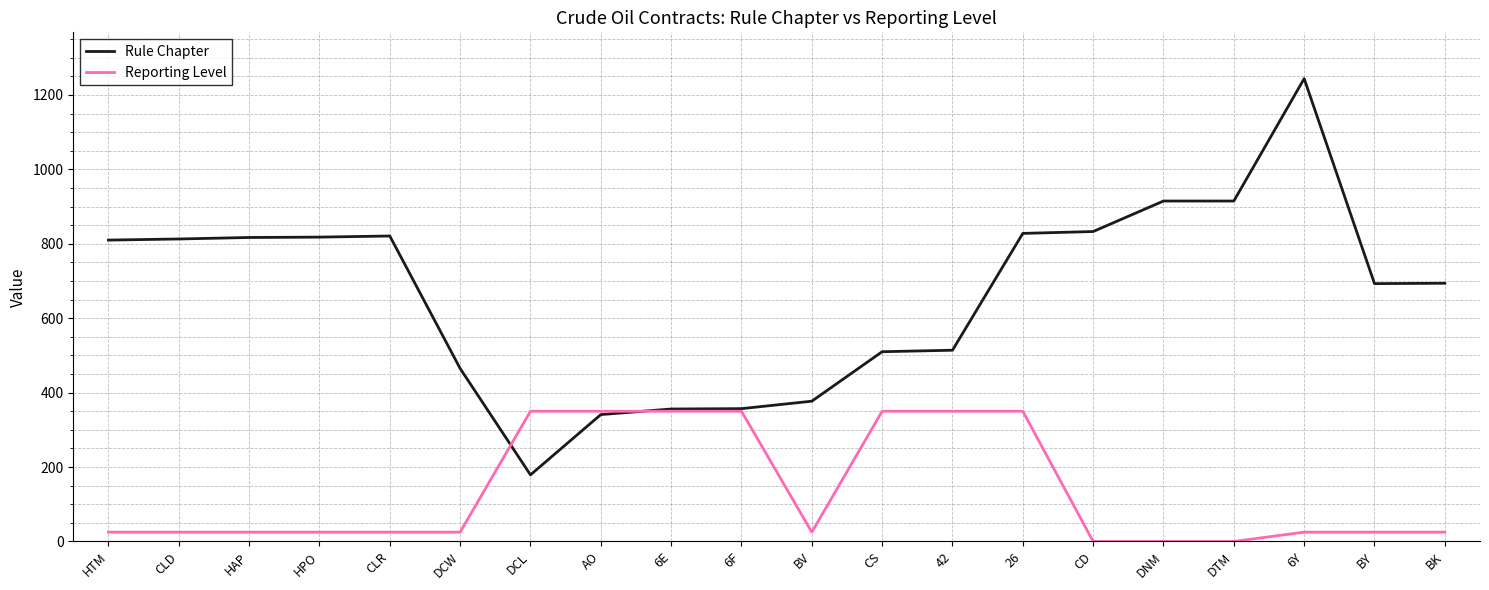

Is it true that Rule Chapter equals 407 at DNM?

False